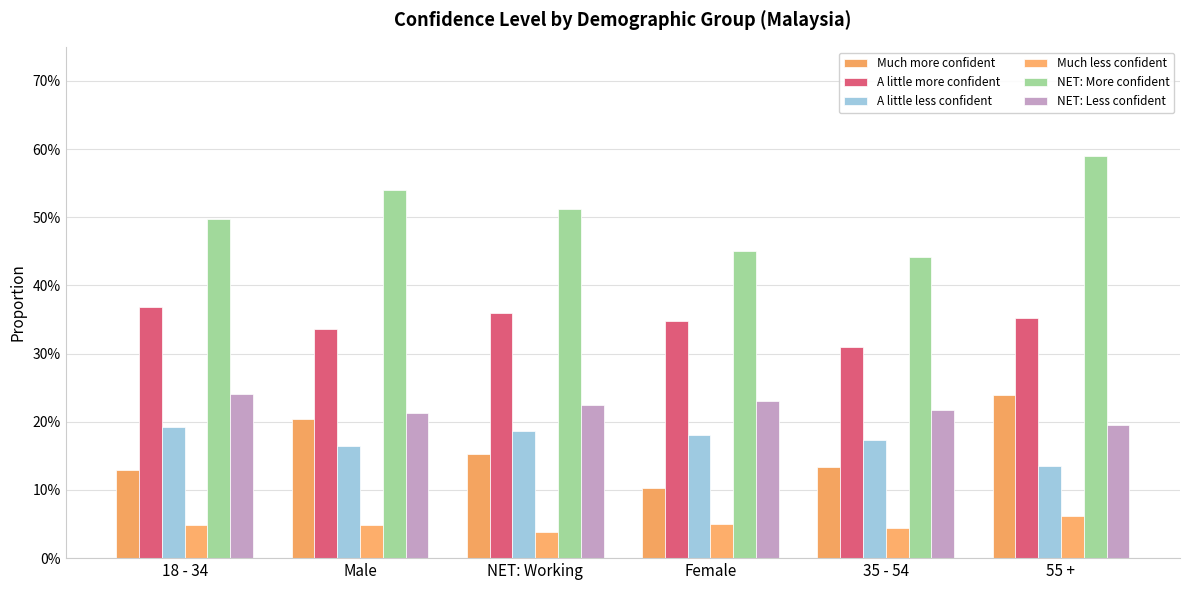

Reading right to left, what are all the values shown in this chart?

Much more confident: 55 +=0.2	35 - 54=0.1	Female=0.1	NET: Working=0.2	Male=0.2	18 - 34=0.1
A little more confident: 55 +=0.4	35 - 54=0.3	Female=0.3	NET: Working=0.4	Male=0.3	18 - 34=0.4
A little less confident: 55 +=0.1	35 - 54=0.2	Female=0.2	NET: Working=0.2	Male=0.2	18 - 34=0.2
Much less confident: 55 +=0.1	35 - 54=0.0	Female=0.1	NET: Working=0.0	Male=0.0	18 - 34=0.0
NET: More confident: 55 +=0.6	35 - 54=0.4	Female=0.4	NET: Working=0.5	Male=0.5	18 - 34=0.5
NET: Less confident: 55 +=0.2	35 - 54=0.2	Female=0.2	NET: Working=0.2	Male=0.2	18 - 34=0.2